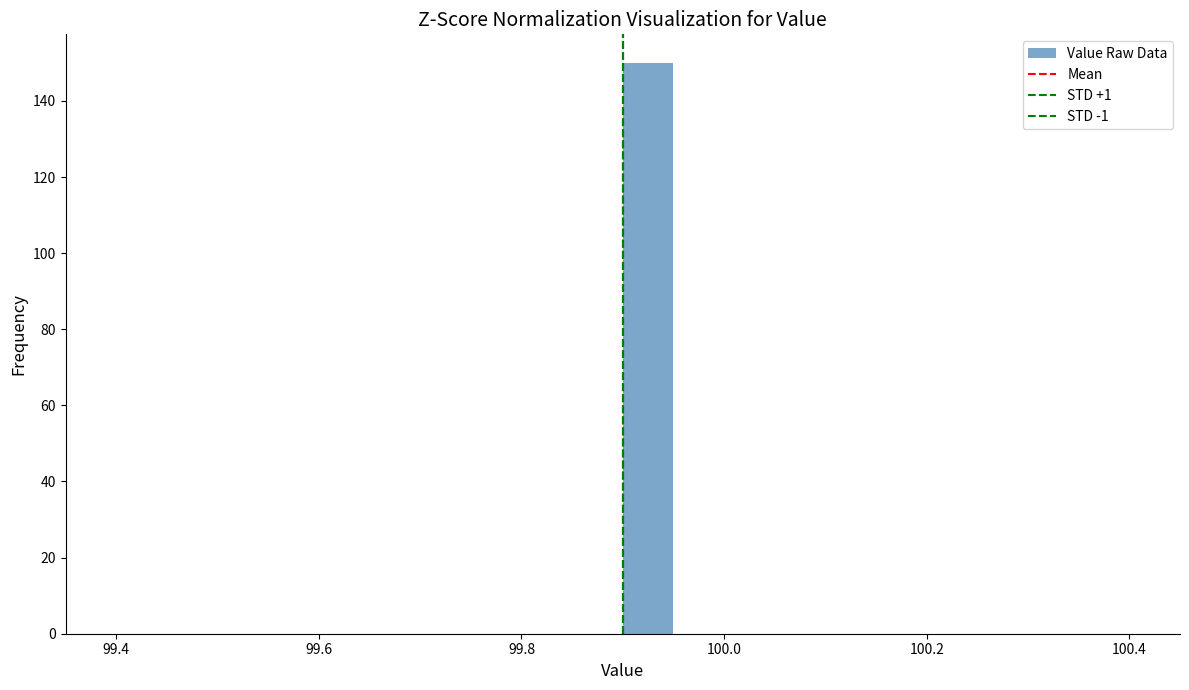

Read against the x-axis, roughly where is the centre of the tallest bar?

99.92